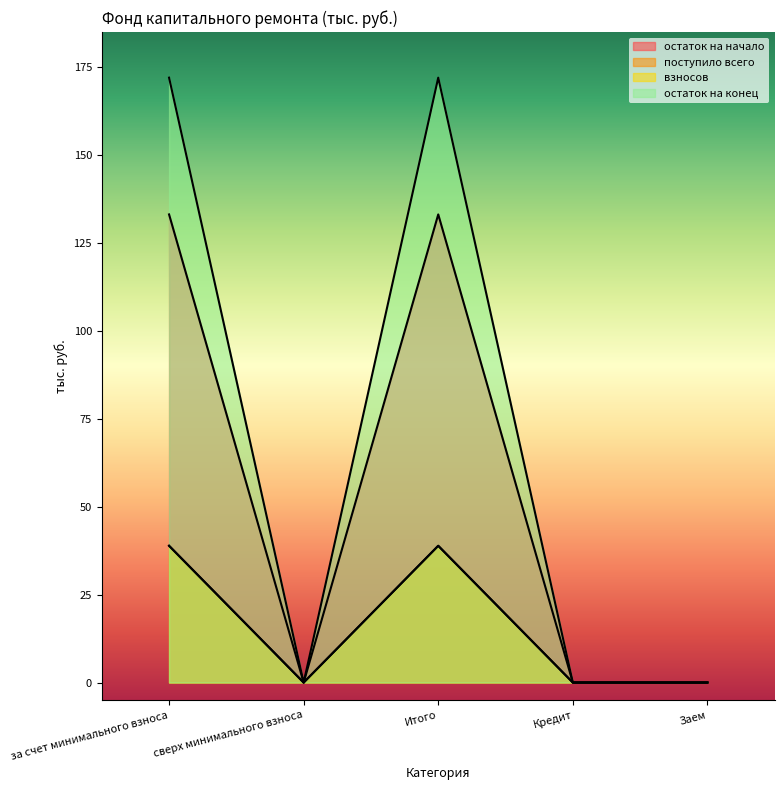

How many interior local peaks does the поступило всего series have?

1